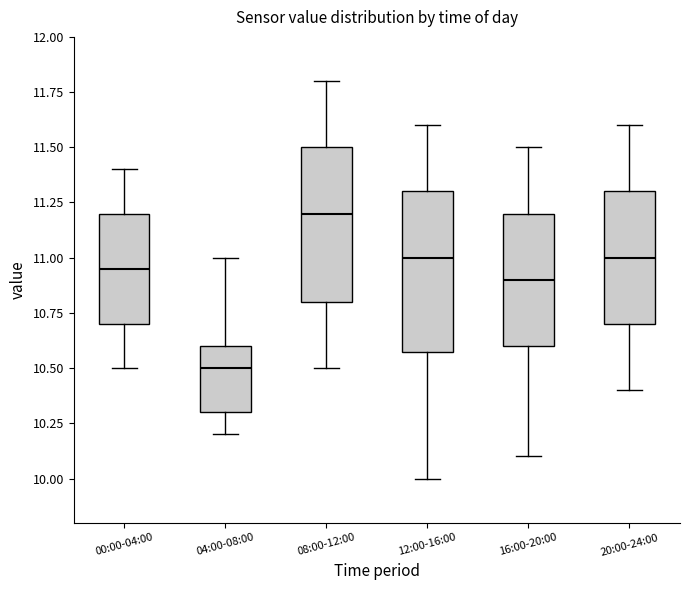

Which box's median line is the lowest?

04:00-08:00